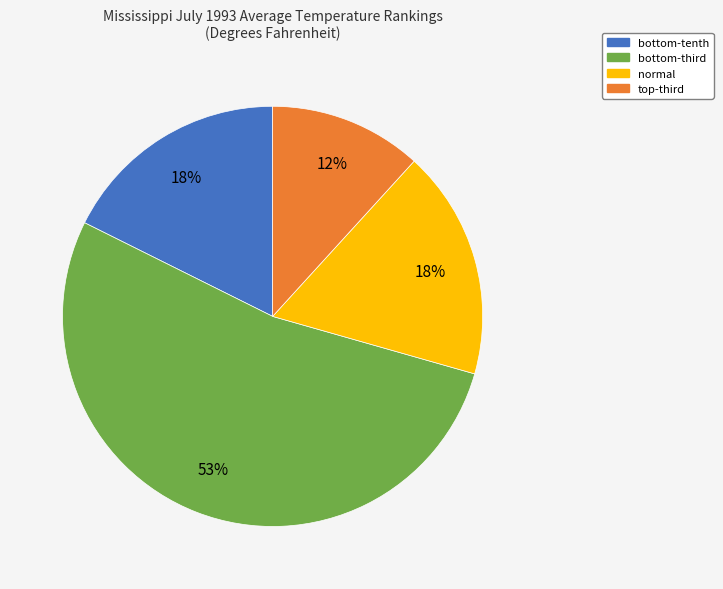

Is there a majority slice in this chart?

Yes